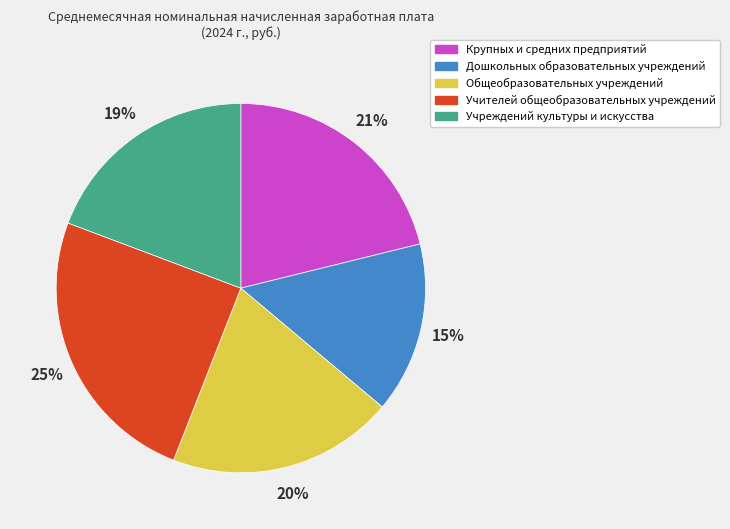

What percentage is the Учителей общеобразовательных учреждений slice, to the nearest percent?

25%